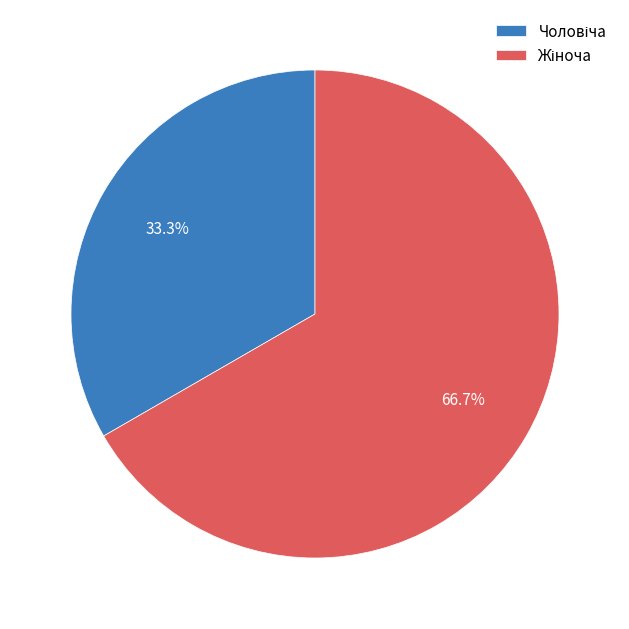

To the nearest percent, what is the average slice percentage?

50%